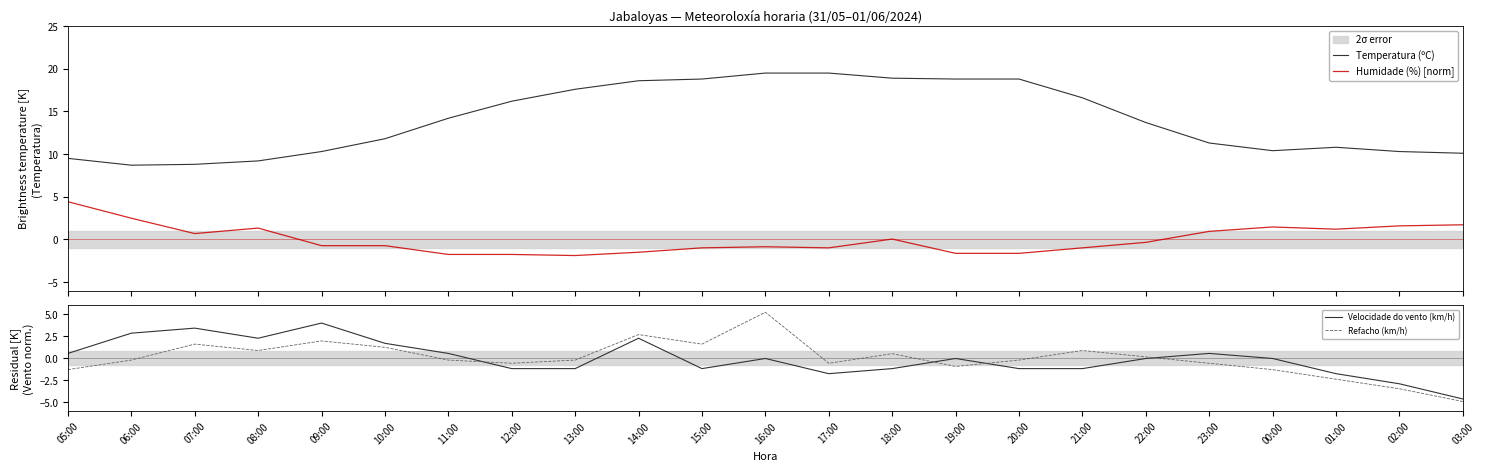

Does the chart display data point markers on the line(s)?

No